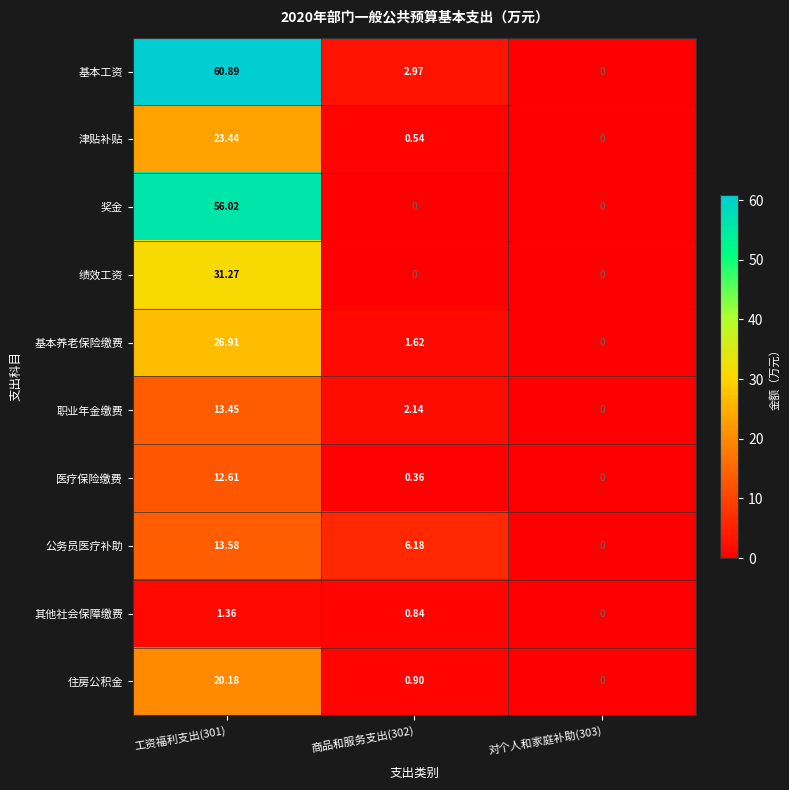

Which series has the widest spread of values?

基本工资